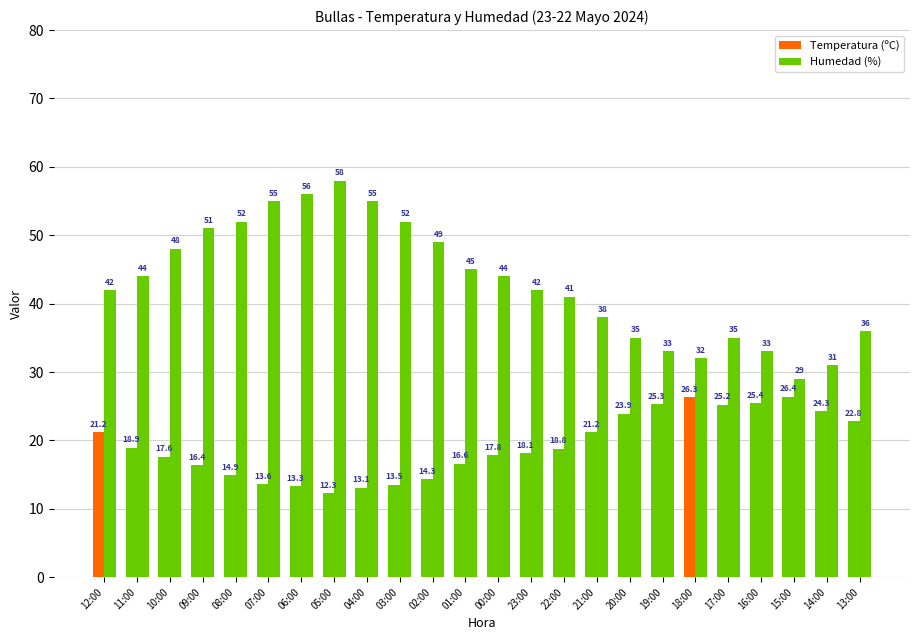

How many values in the Temperatura (ºC) series are below 18?

11